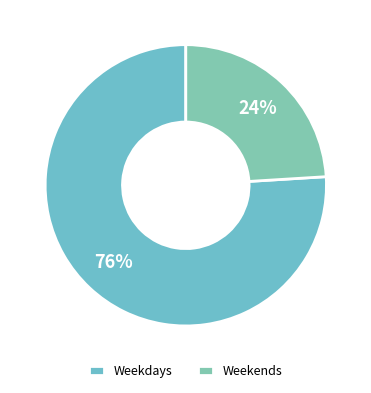

How many slices are in this pie chart?

2